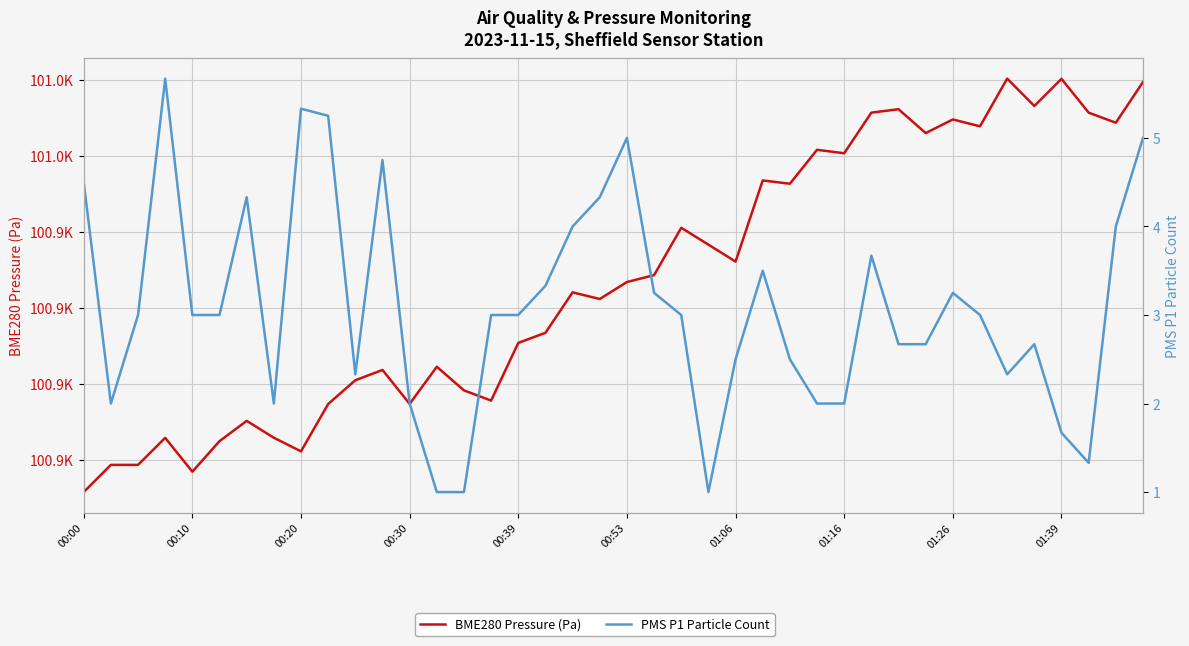

How many interior local valleys does the BME280 Pressure (Pa) series have?

12